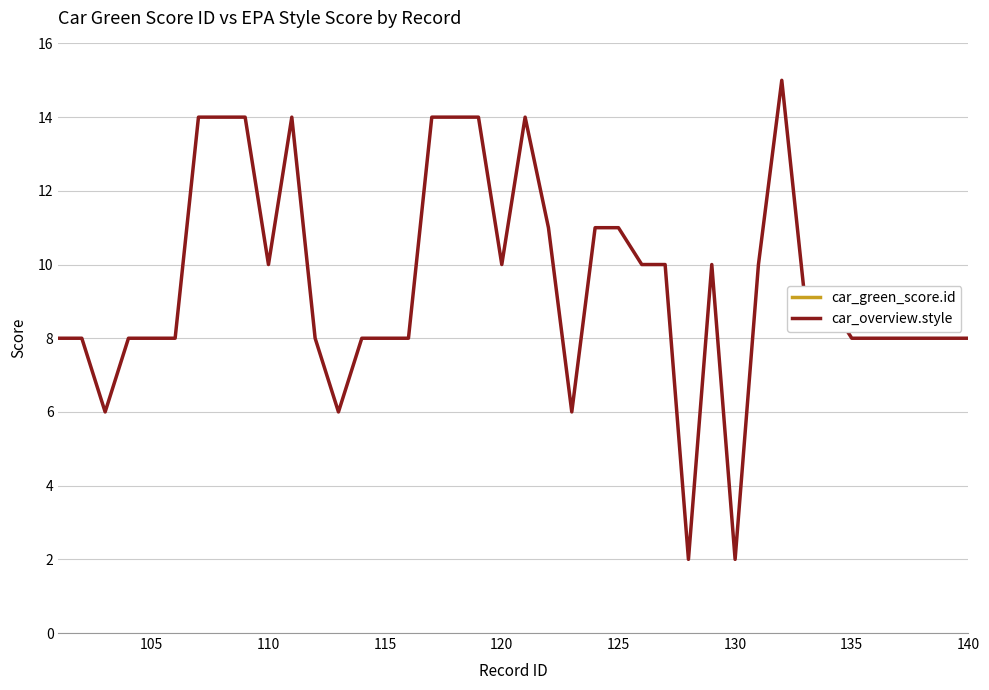

Is it true that car_overview.style equals 5 at 135?

False